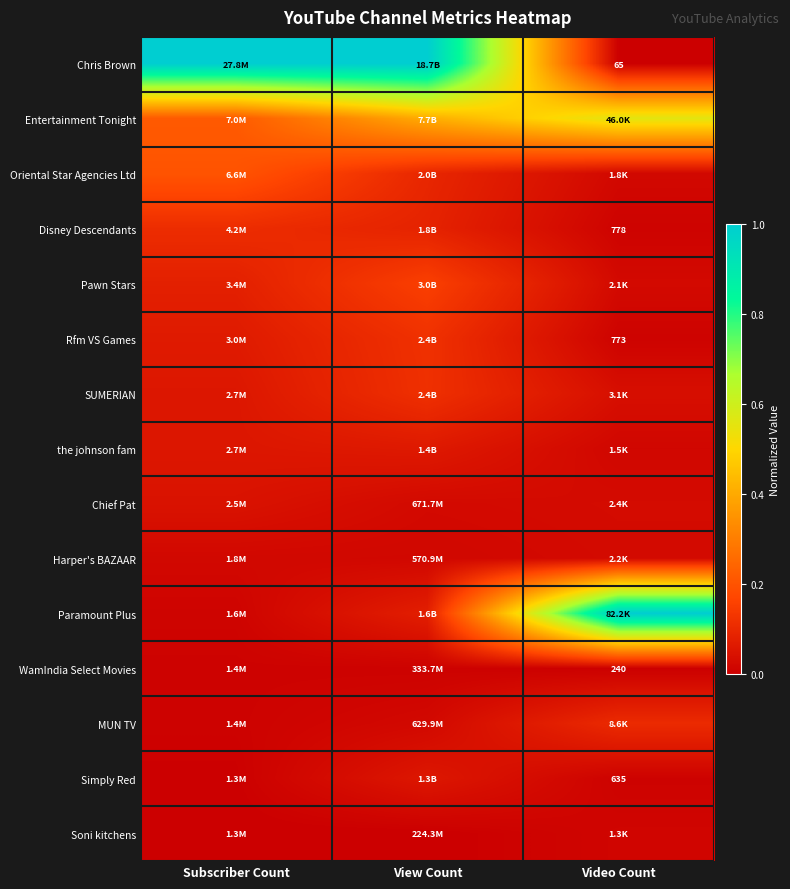

Which series has the largest range (max minus min)?

Chris Brown